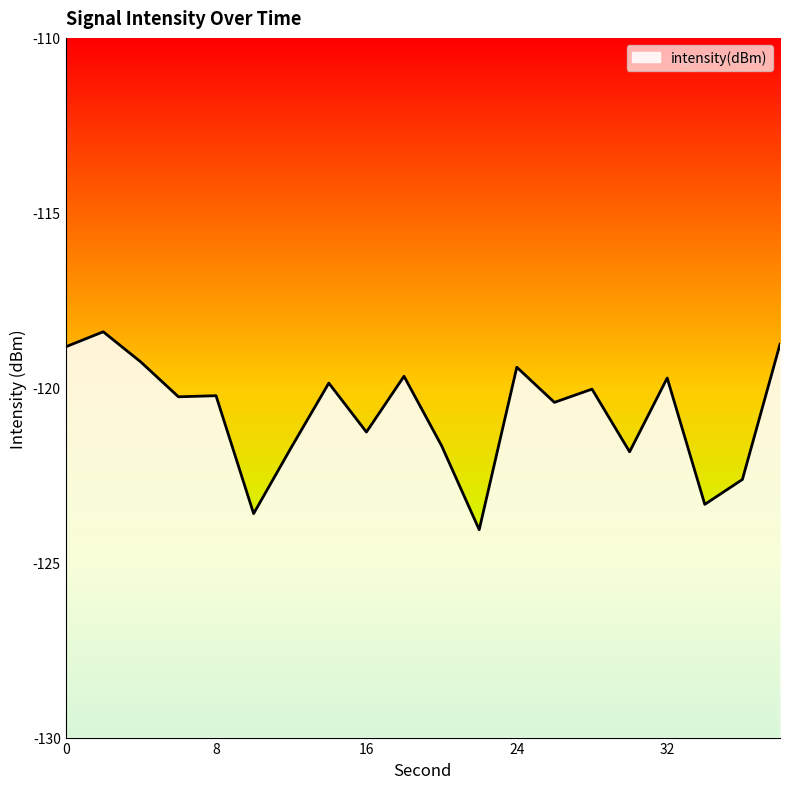

How many points are higher than both their immediate neighbors (excluding endpoints)?

7